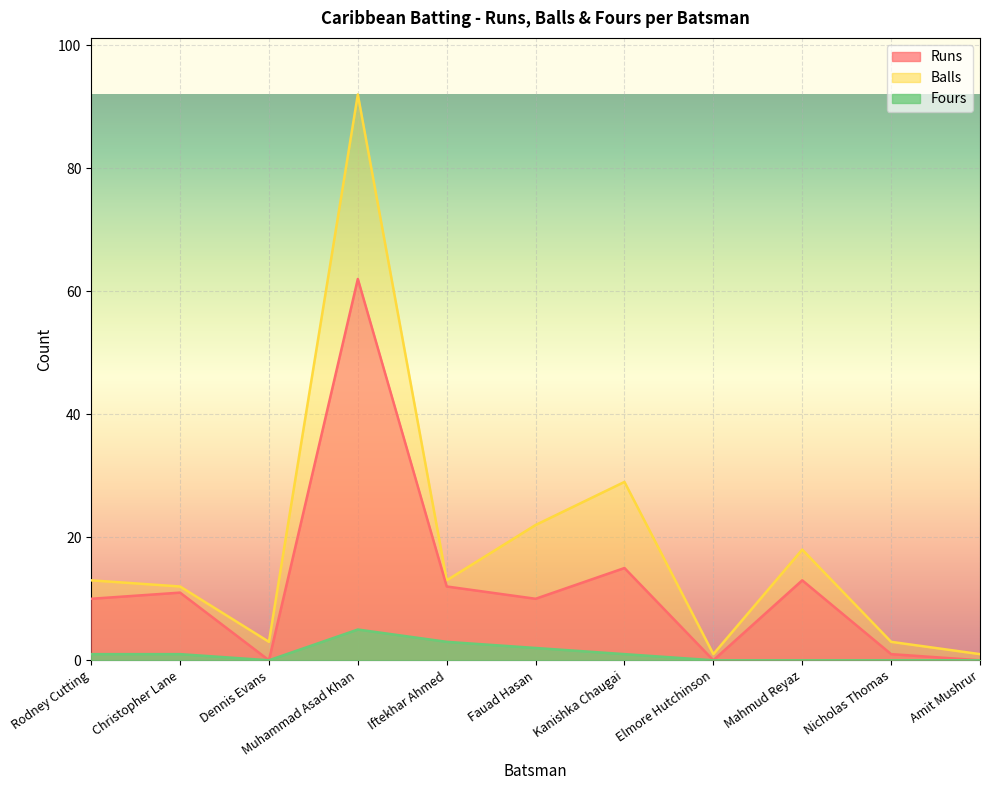

What is the label of the 1st point from the left?

Rodney Cutting